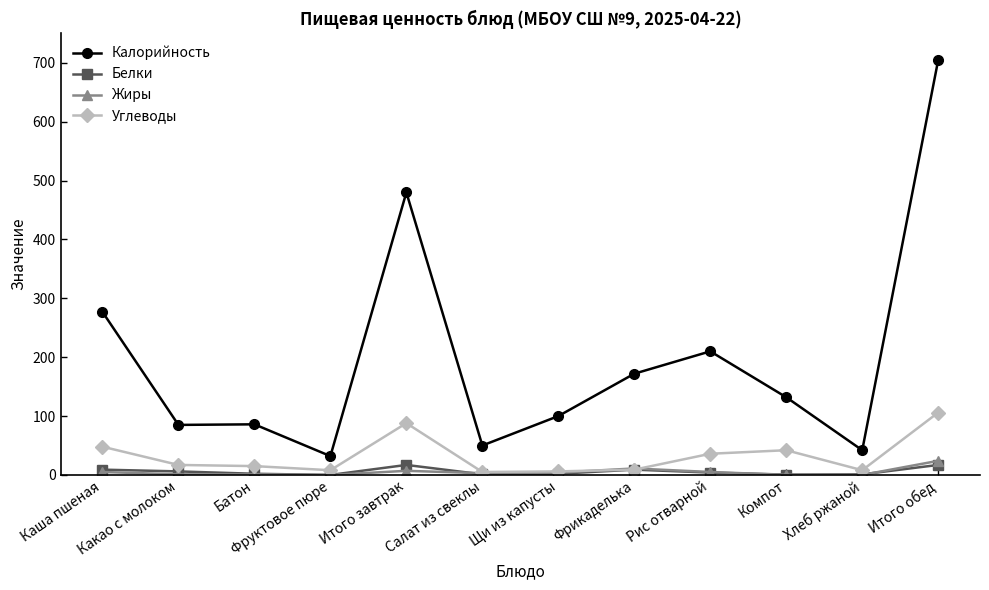

Which series has the largest range (max minus min)?

Калорийность